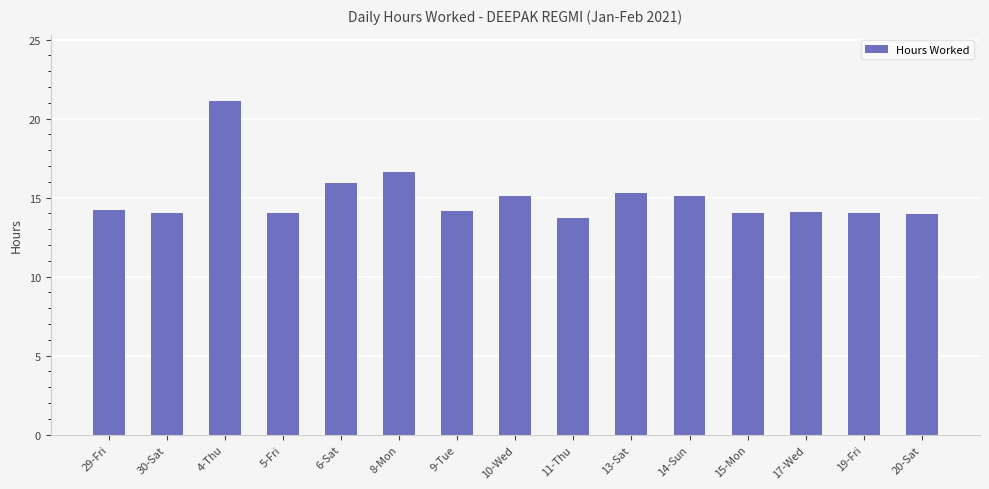

True or false: the data shows 3.7 at 19-Fri.

False